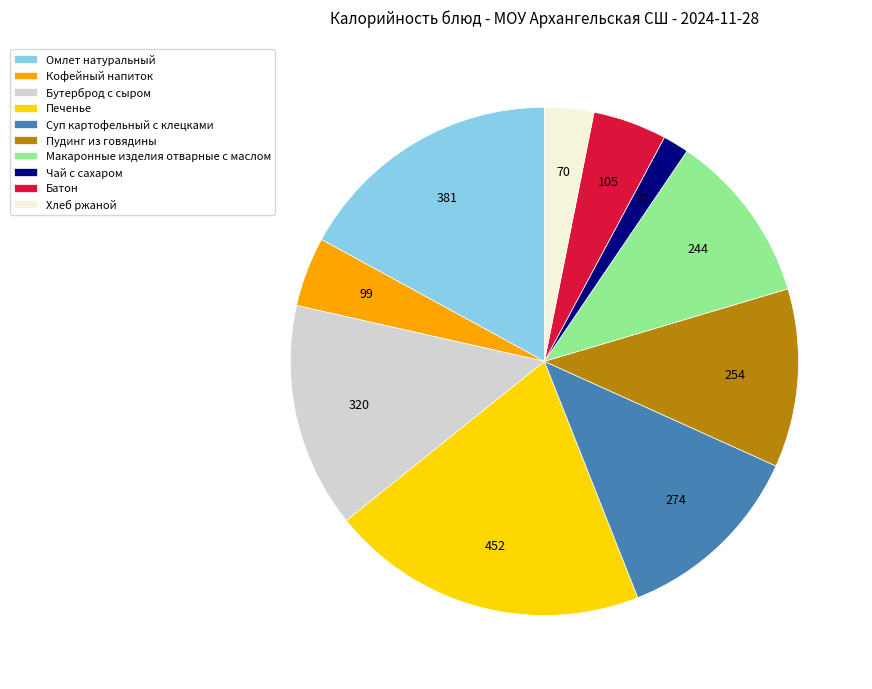

The Суп картофельный с клецками slice represents 1% of the pie. True or false?

False